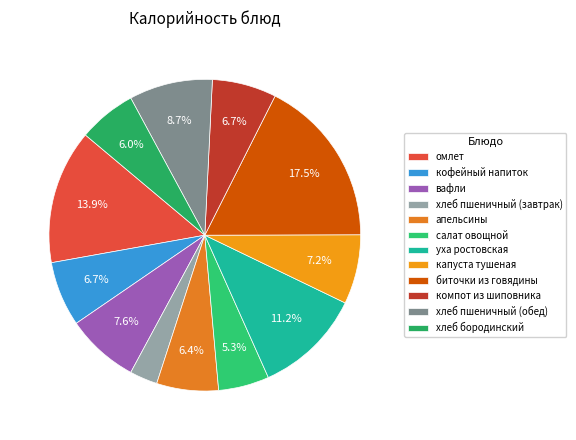

How many segments does this pie chart have?

12